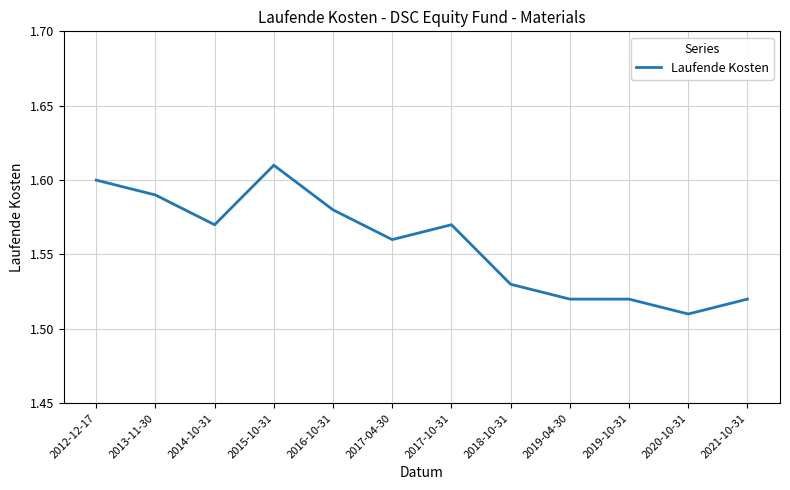

What is the ratio of the value at 2015-10-31 to the value at 2017-10-31?

1.0